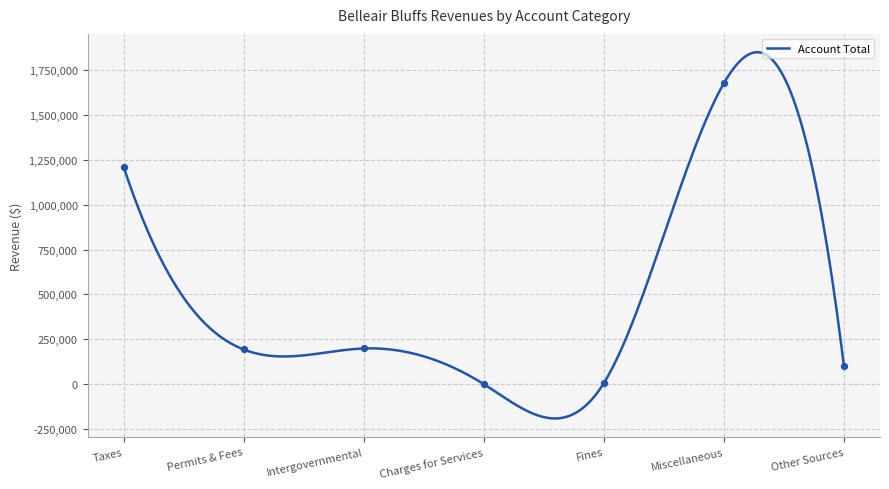

What is the minimum value for Account Total?

-190875.1